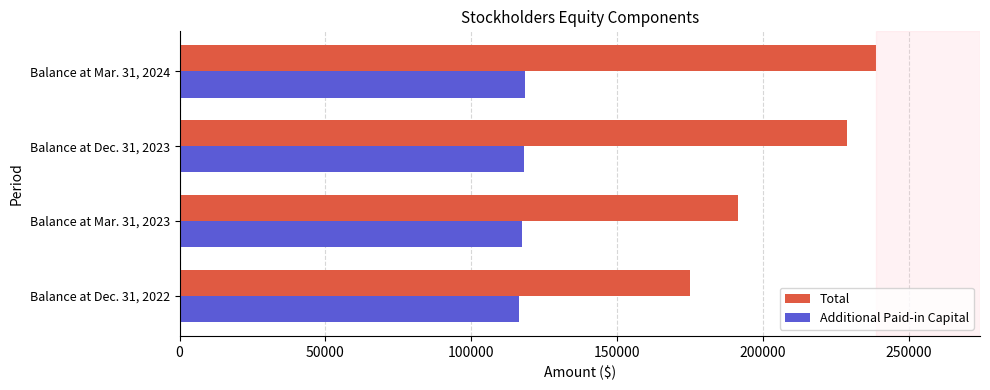

The value of Additional Paid-in Capital at Balance at Dec. 31, 2022 is 25726. True or false?

False